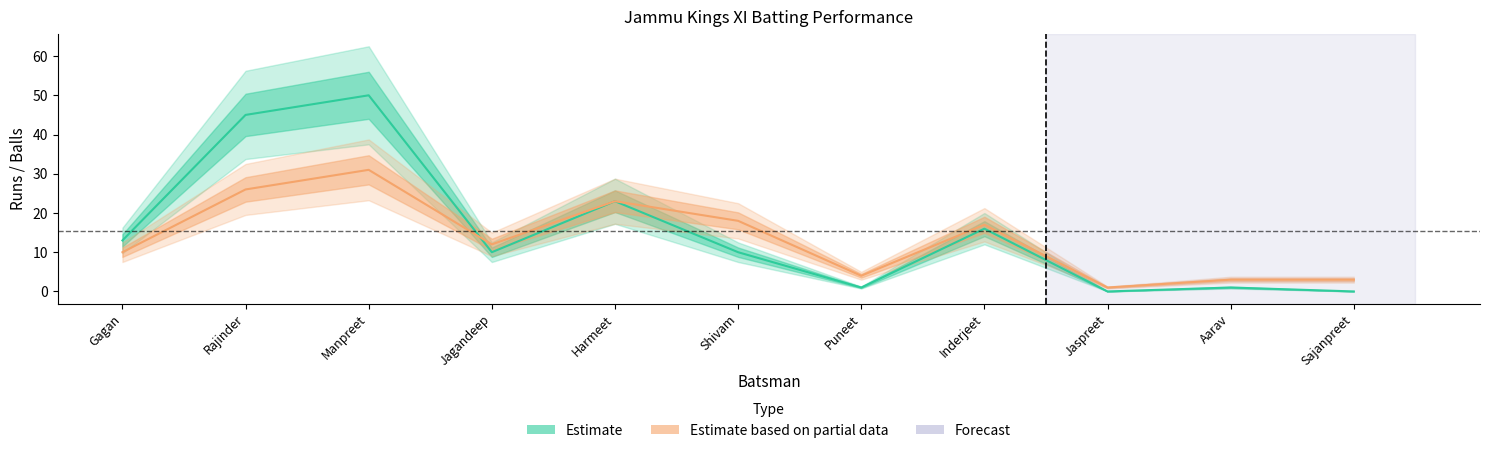

Which label corresponds to the largest value in the chart?

Manpreet